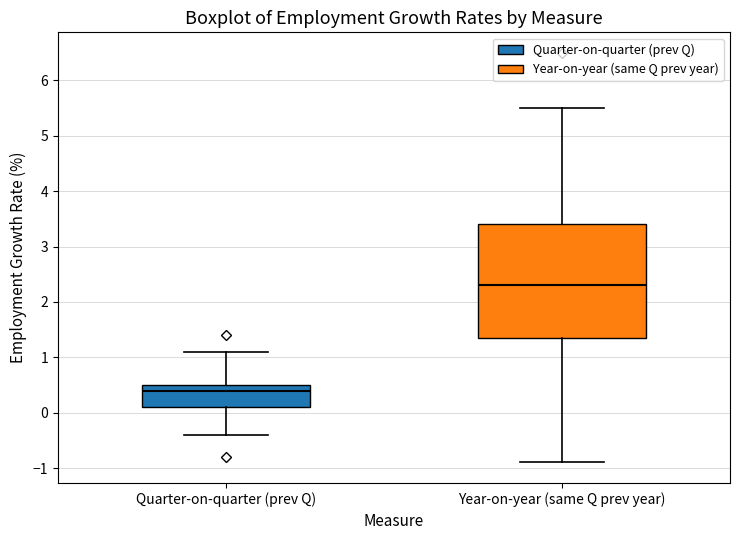

Reading left to right, read every box against the y-axis: the position of its median line, the range the box covers, and the ends of its whiskers. The values are not printed on the chart, so give them approximately, as read against the axis.

Quarter-on-quarter (prev Q): median 0.4, box 0.1 to 0.5, whiskers -0.4 to 1.1
Year-on-year (same Q prev year): median 2.3, box 1.4 to 3.4, whiskers -0.9 to 5.5